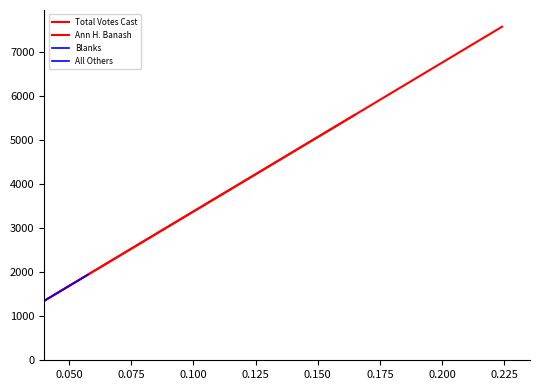

Which series has the widest spread of values?

Total Votes Cast